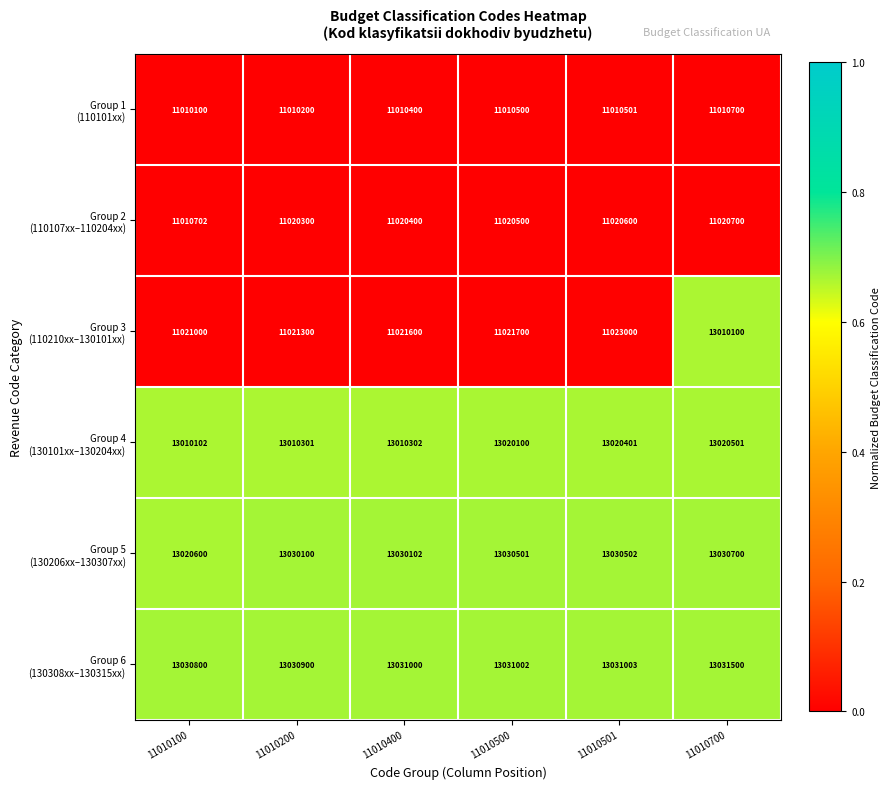

What is the difference between the highest and lowest values at 11010501?

2020502